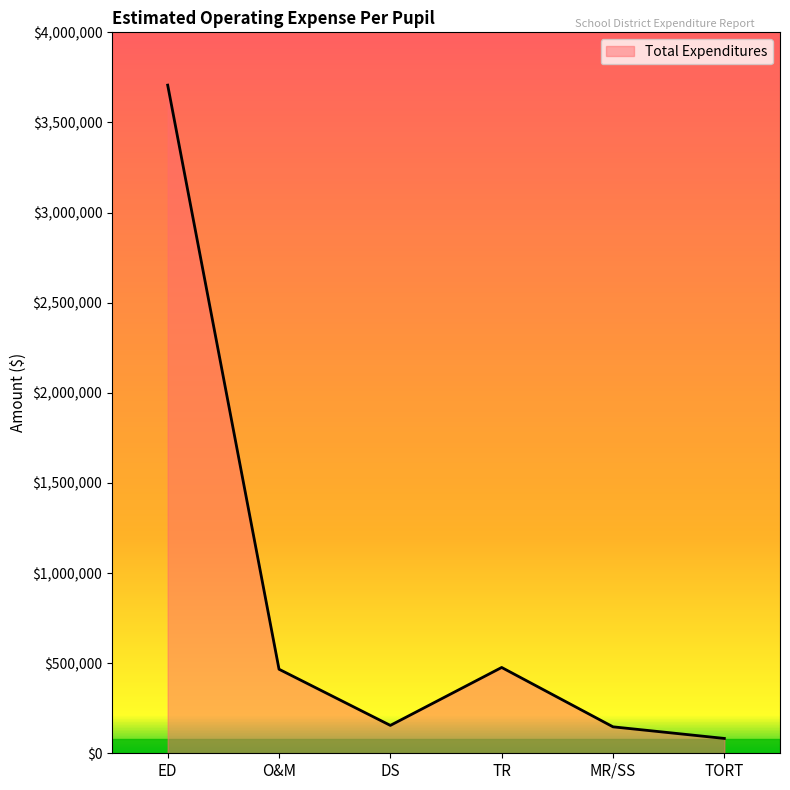

Read the value at ED, to the nearest 100.

3707100